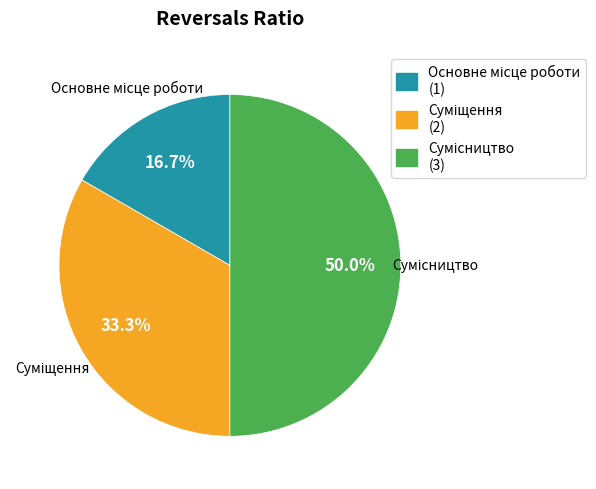

Does Суміщення account for over 50% of the chart?

No